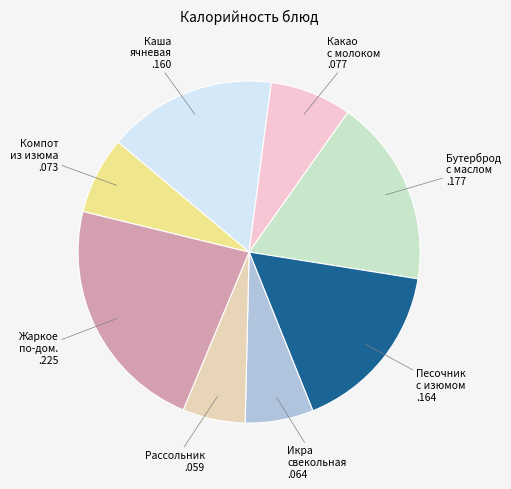

To the nearest percent, what is the combined percentage of Жаркое по-домашнему and Песочник с изюмом?

39%